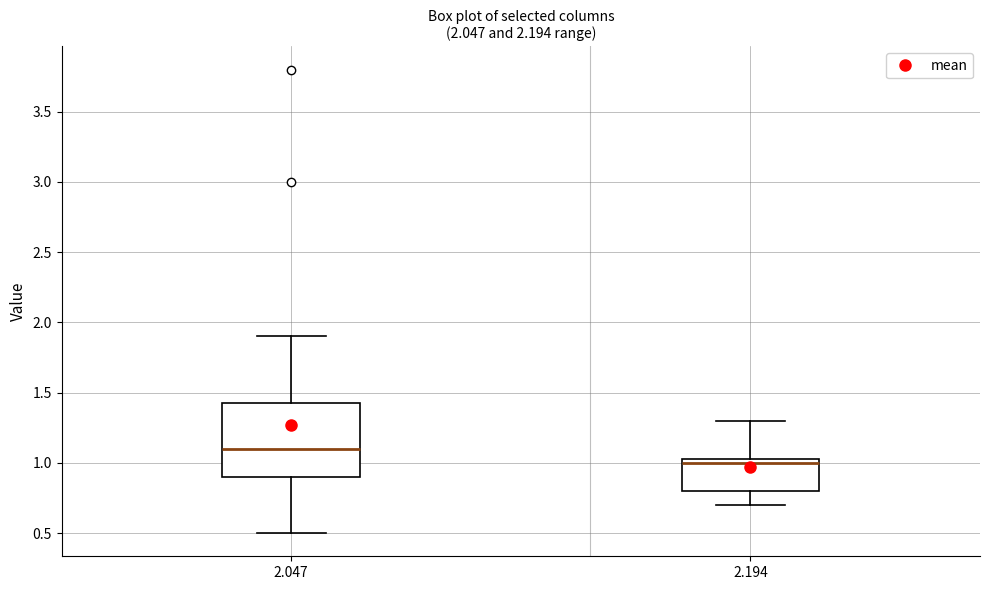

Which box is the tallest, from its lower edge to its upper edge?

2.047